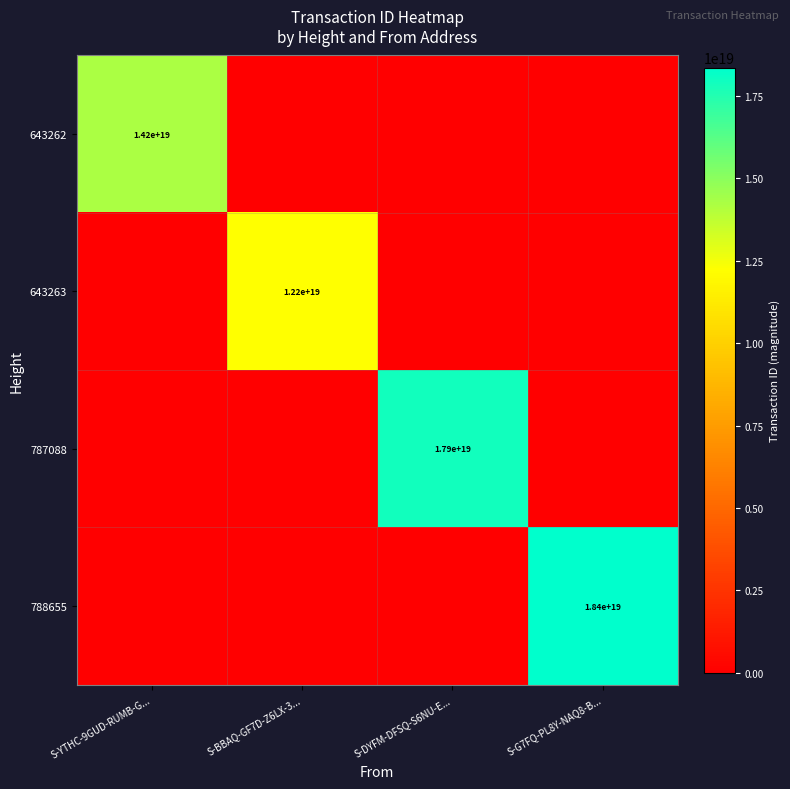

What is the difference between the highest and lowest values at S-G7FQ-PL8Y-NAQ8-B...?

18360906493447899136